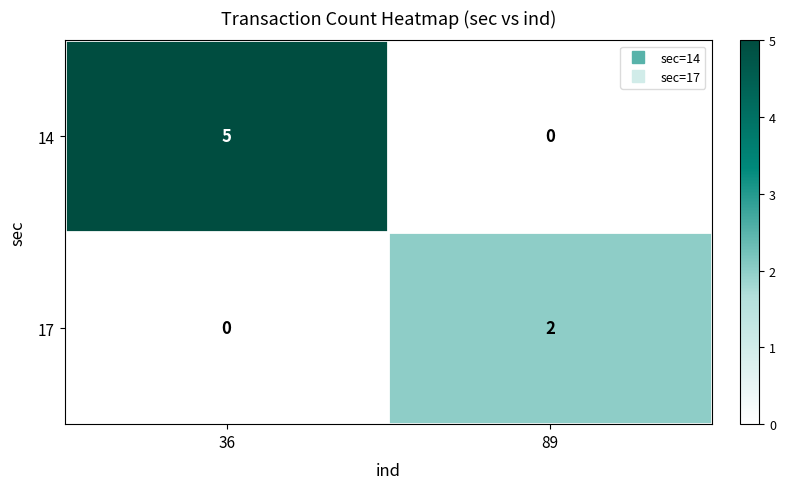

List the series in order of their overall mean, highest first.

14, 17